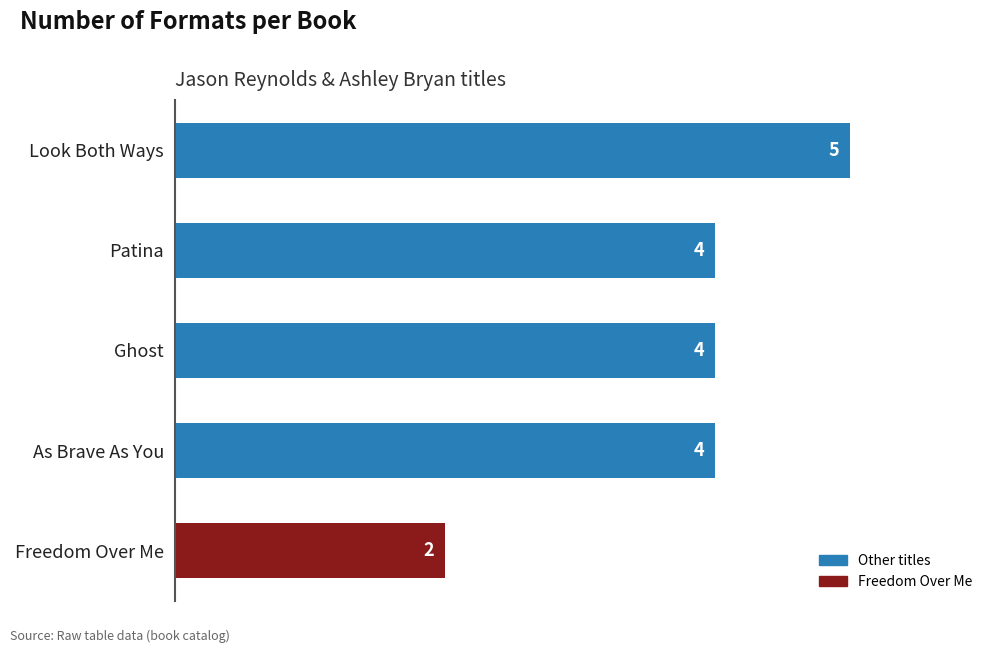

Count the number of categories in the chart.

5